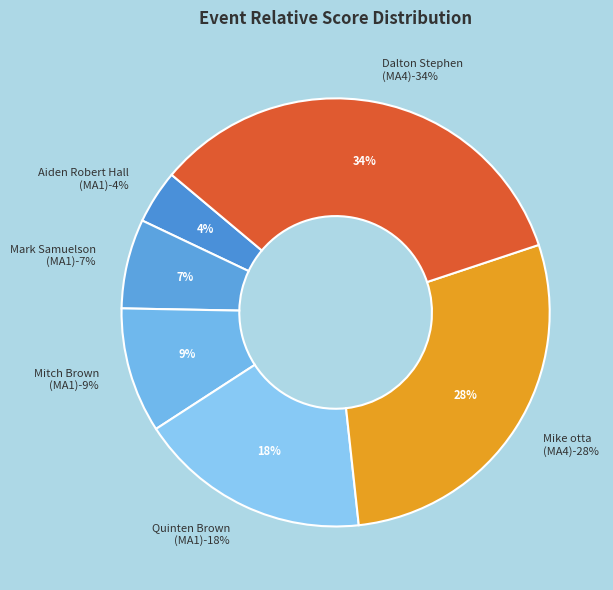

Do Dalton Stephen and Quinten Brown together represent more than half of the pie?

Yes